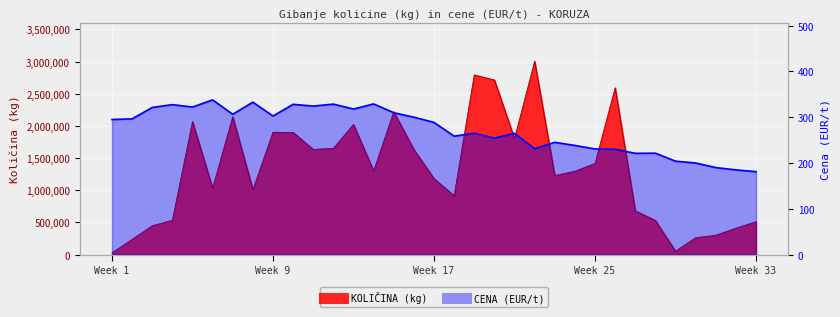

Is it true that CENA (EUR/t) equals 295.0 at Week 1?

True